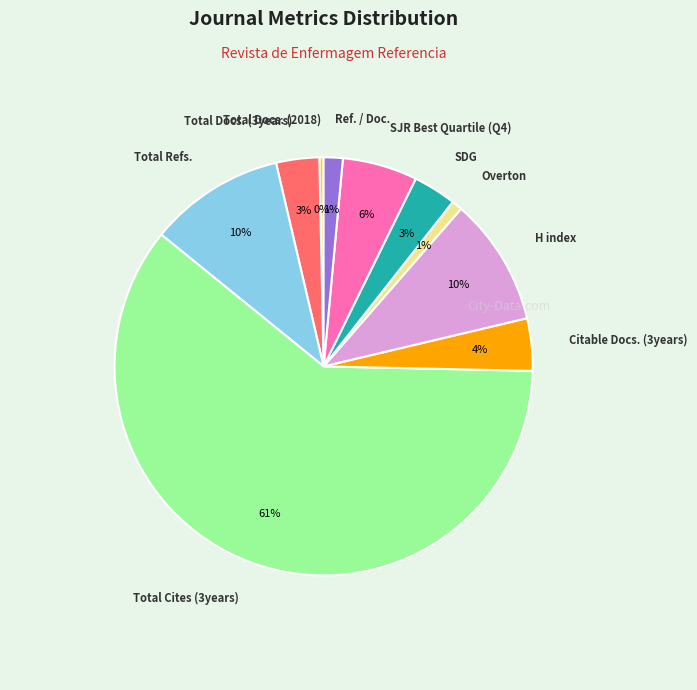

To the nearest percent, what percentage of the pie is Total Refs.?

10%